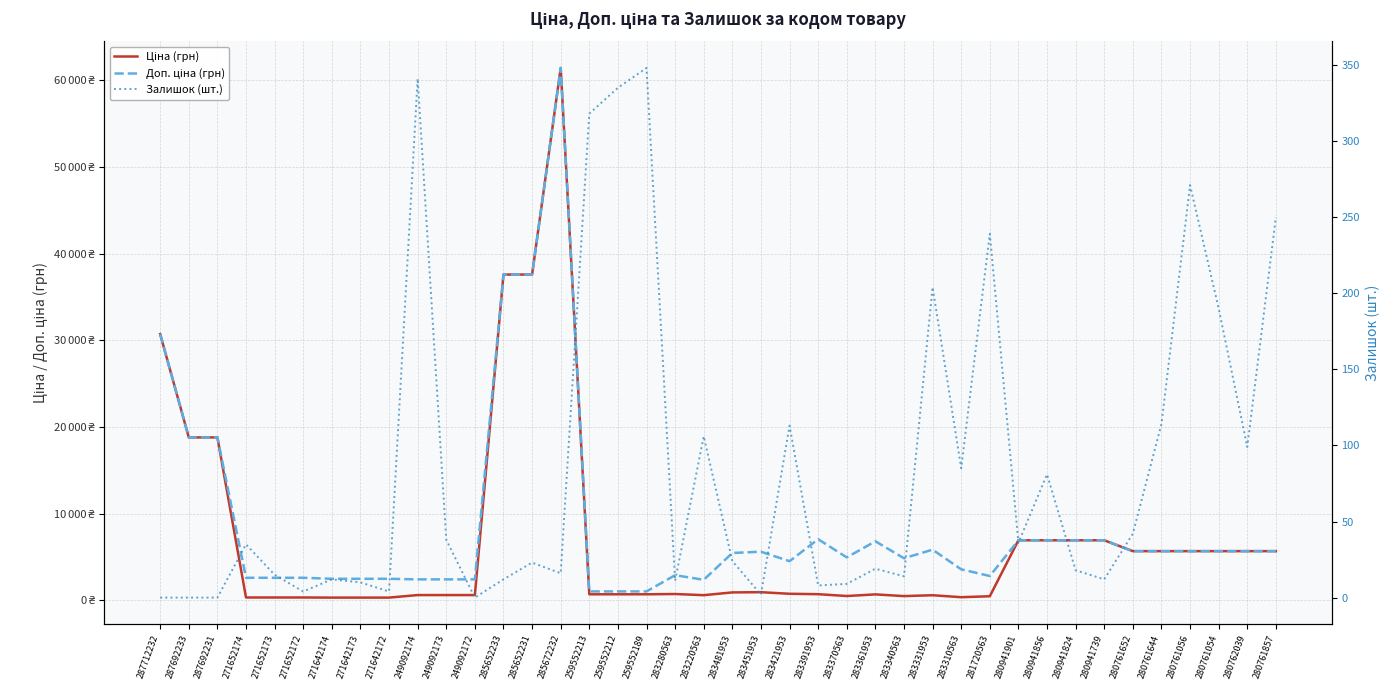

Which series has the largest range (max minus min)?

Ціна (грн)